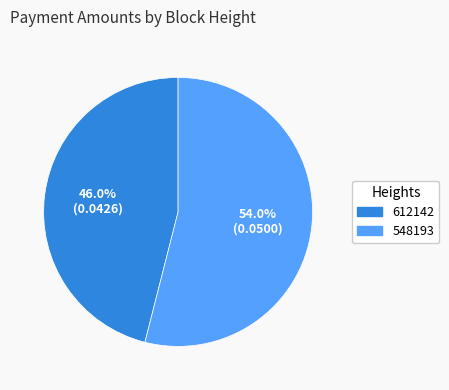

Which slice is the smallest?

612142